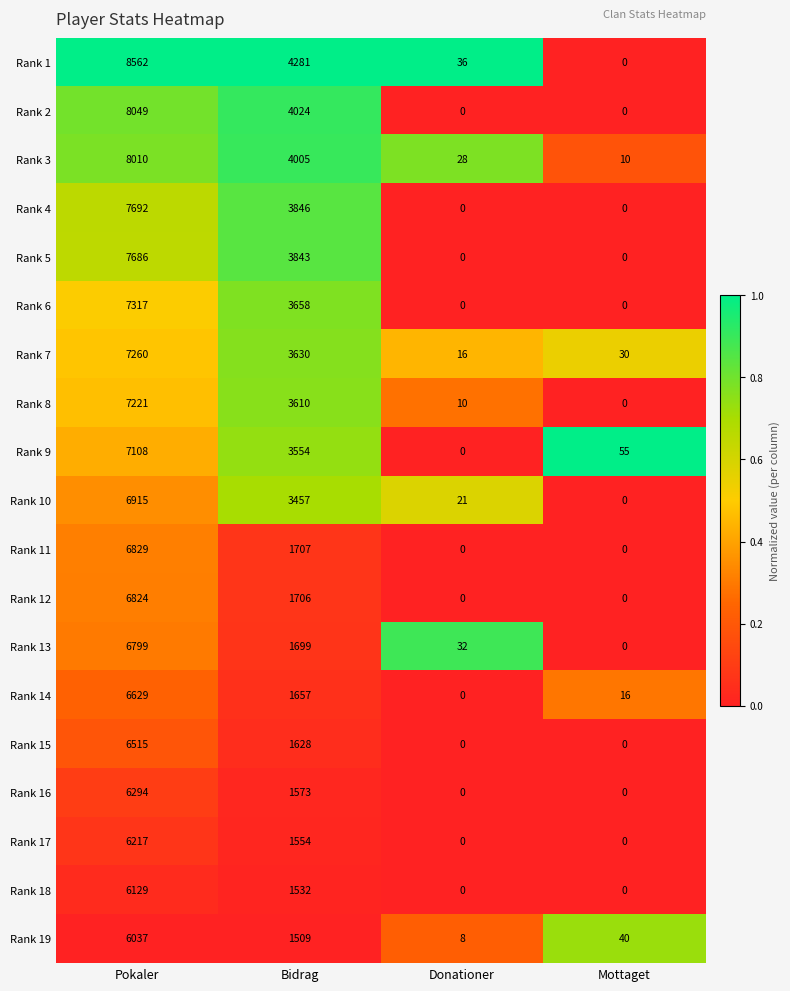

What is the sum of all Rank 5 values?

11529